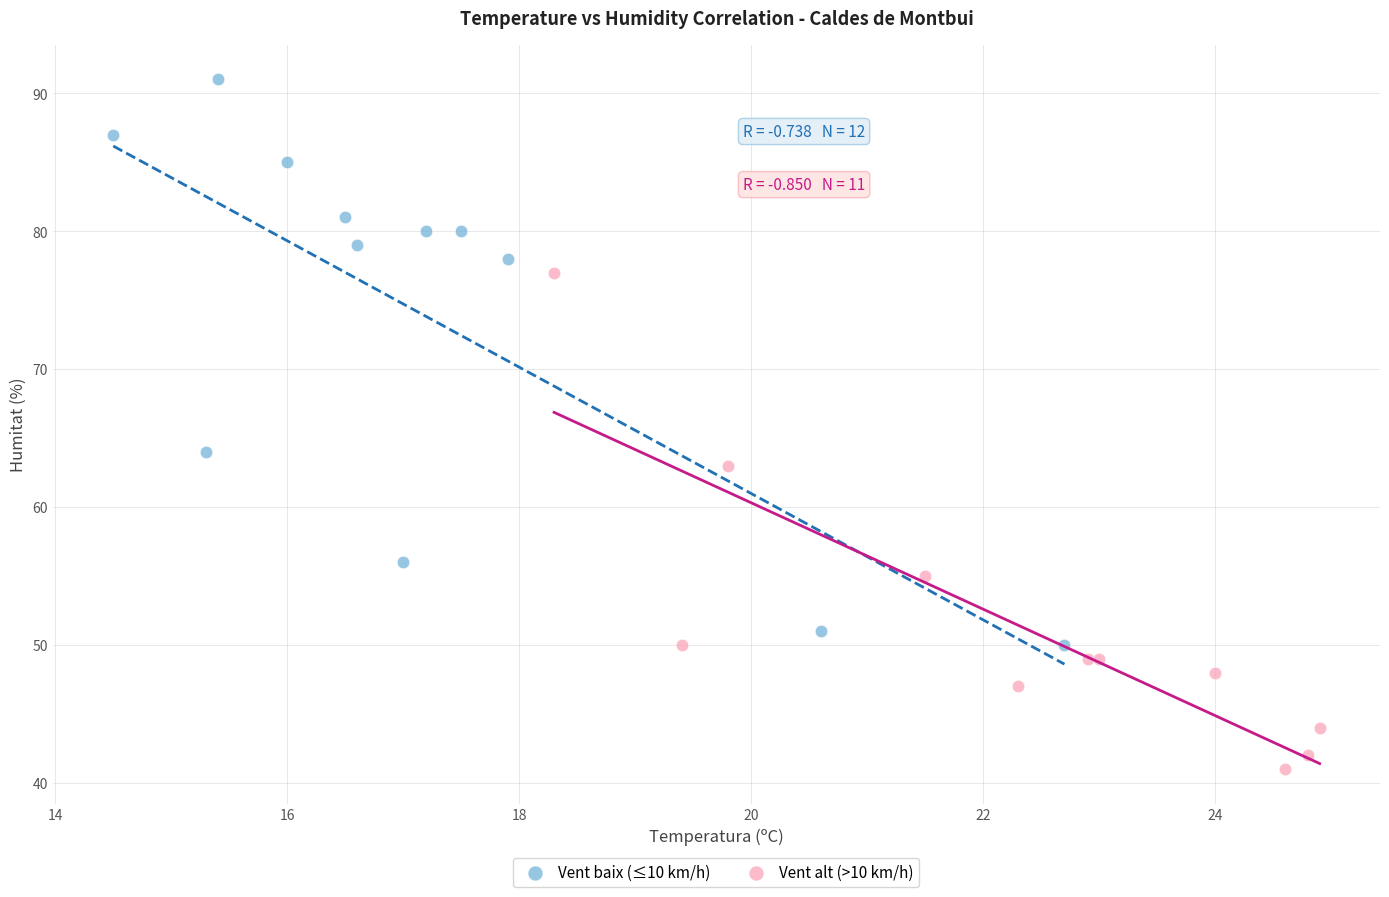

Which series contains the lowest Y value?

Vent alt (>10 km/h)